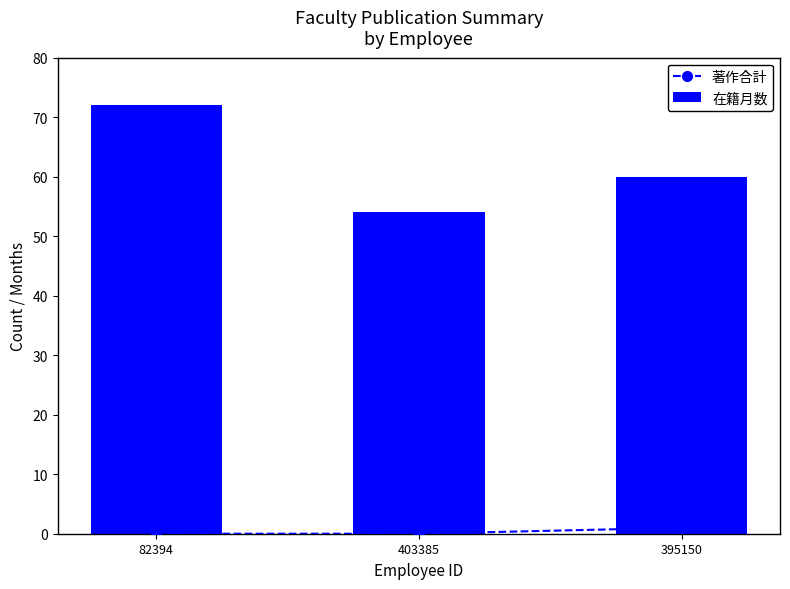

True or false: 著作合計 has a value of 0 at 403385.

True